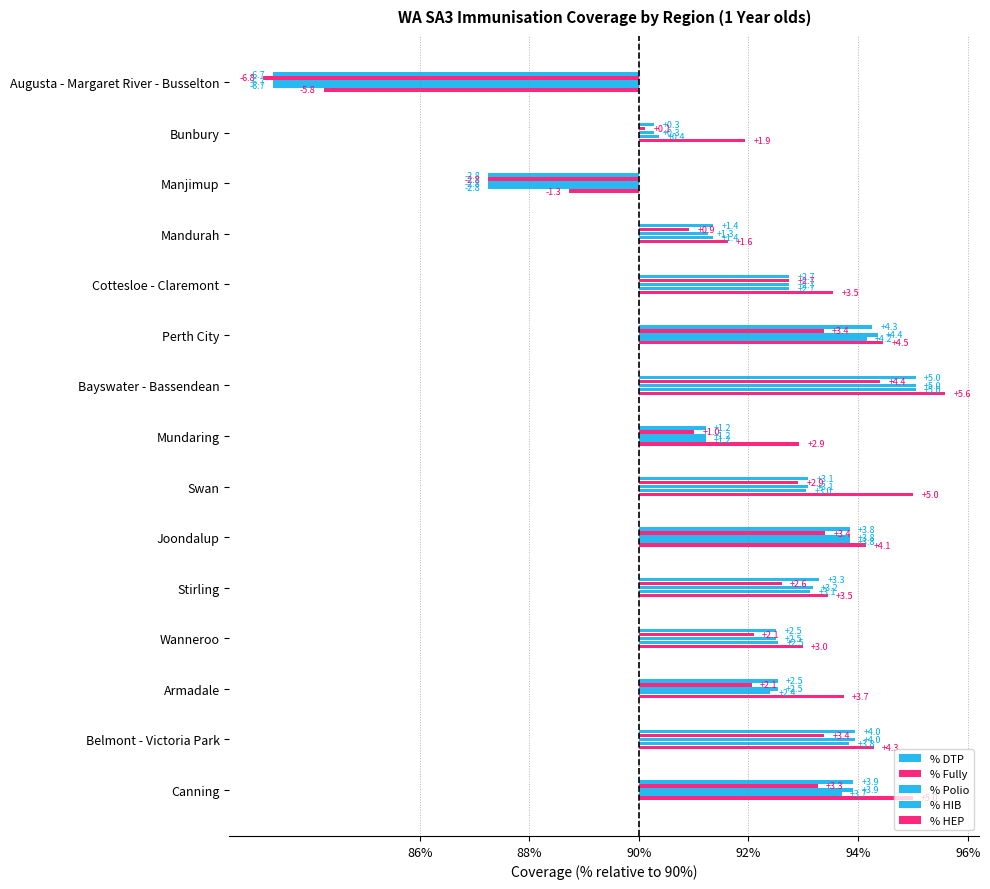

What position from the left is Cottesloe - Claremont?

5